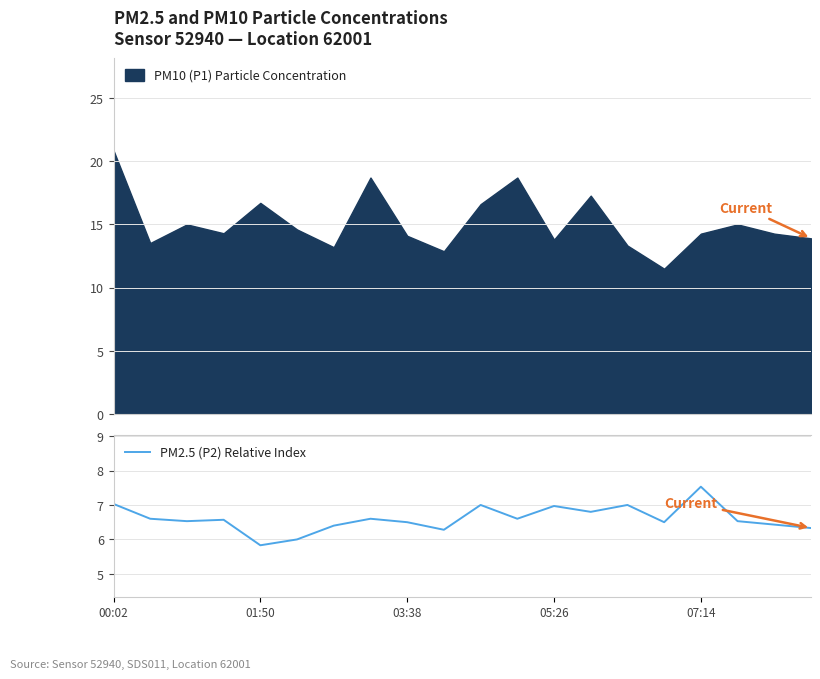

True or false: there are more than 0 points higher than both neighbors.

True